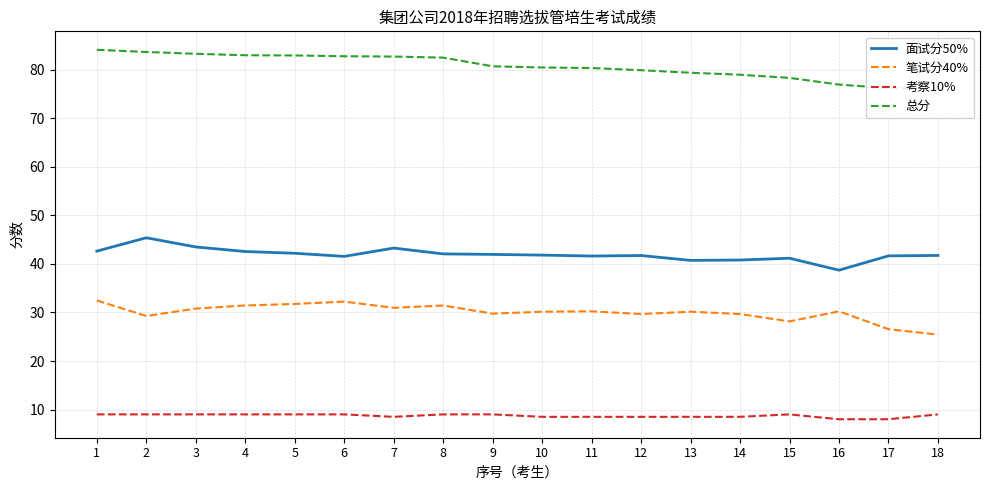

True or false: 考察10% and 面试分50% intersect in this chart.

False